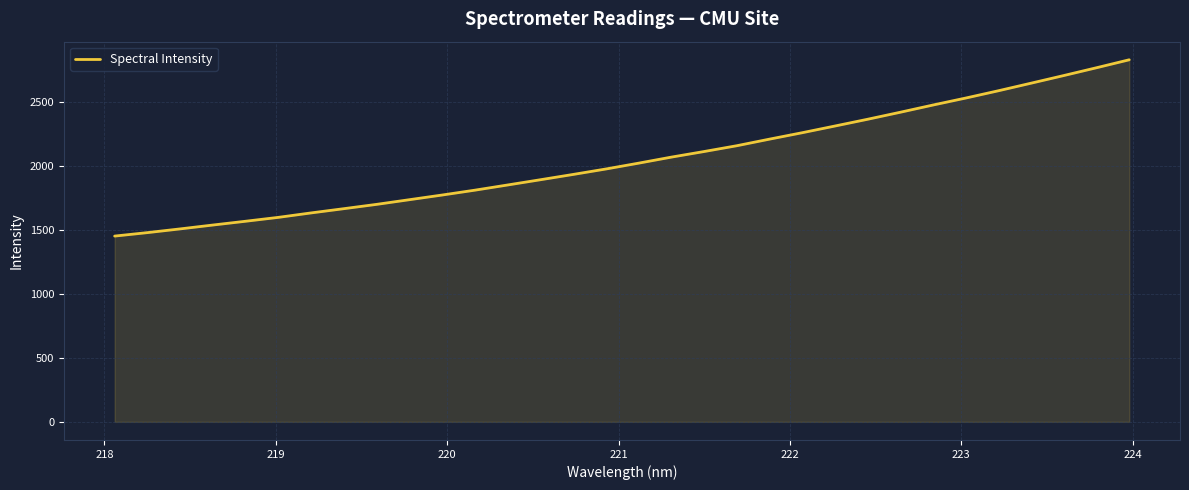

What is the smallest value displayed?

1452.8